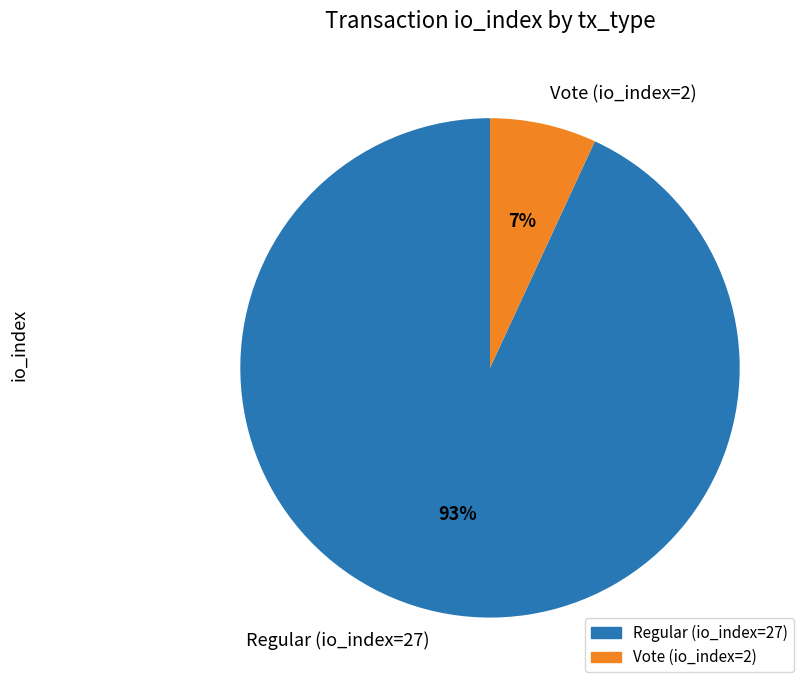

What is the largest slice in the pie chart?

Regular (io_index=27)